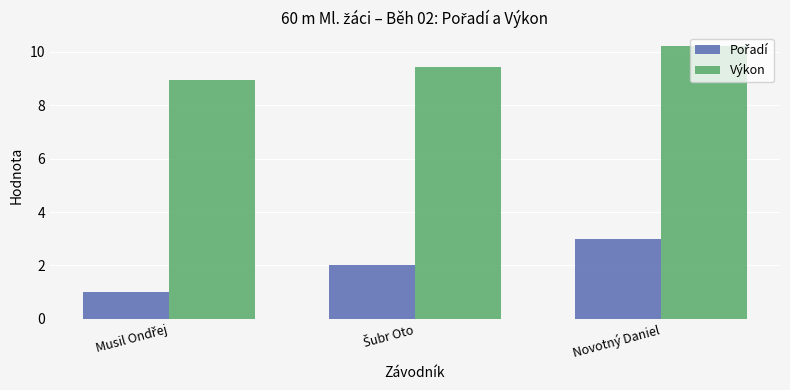

What is the approximate value of Výkon at Novotný Daniel?

10.2